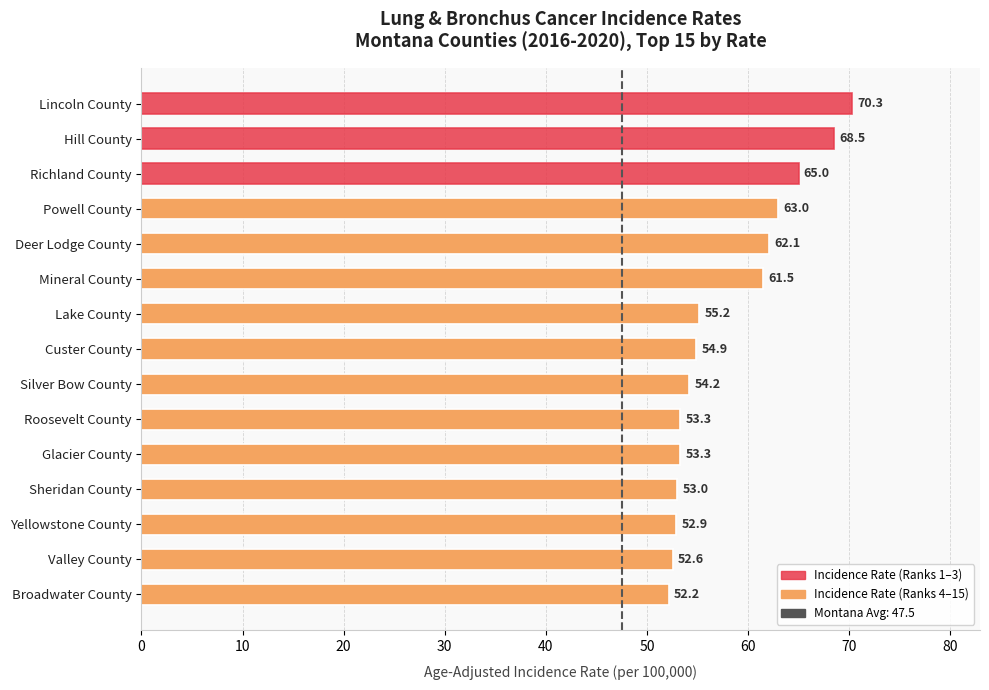

Approximately how many times larger is the value at Yellowstone County compared to Powell County?

0.8